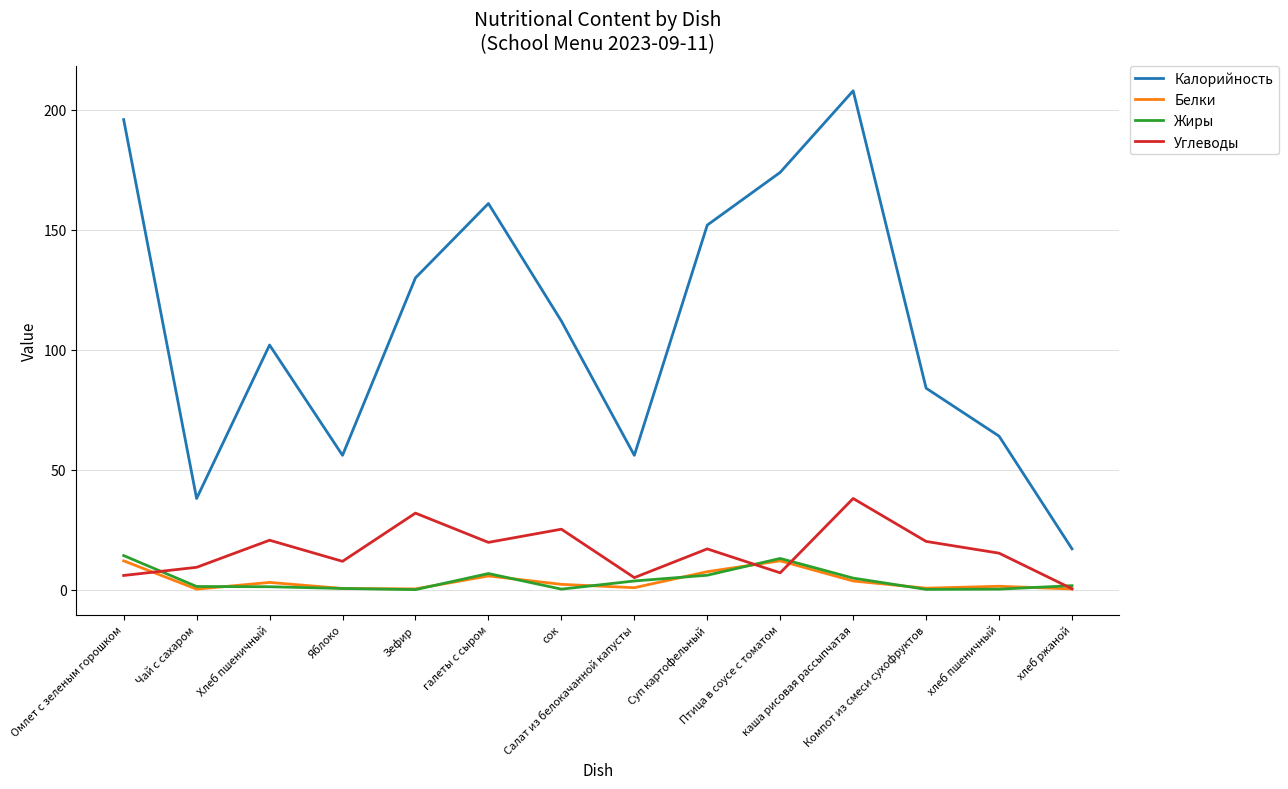

How many lines are shown in the chart?

4